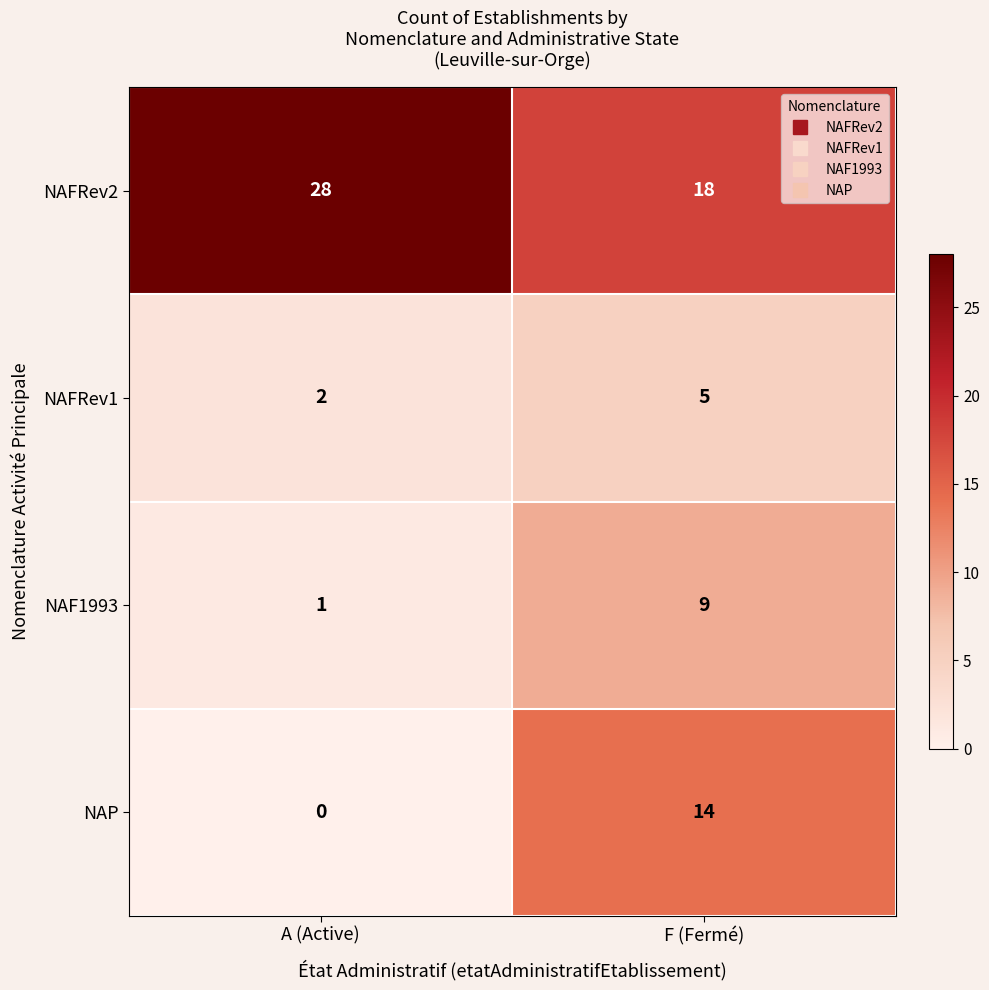

At which label is NAFRev1 closest to 3?

A (Active)